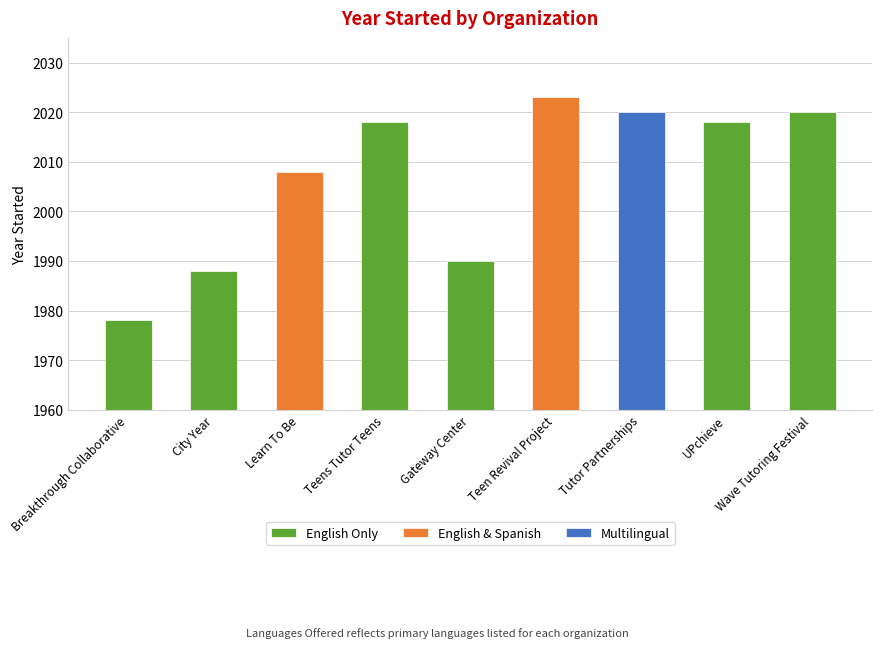

What is the difference between the values at Tutor Partnerships and Teens Tutor Teens?

2